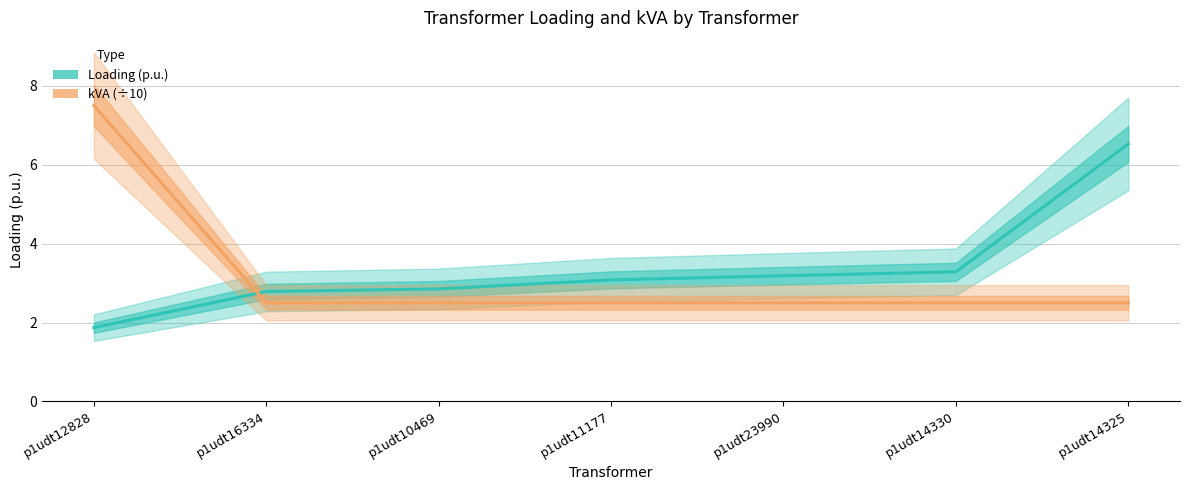

What is the average value of the kVA (÷10) series?

3.2